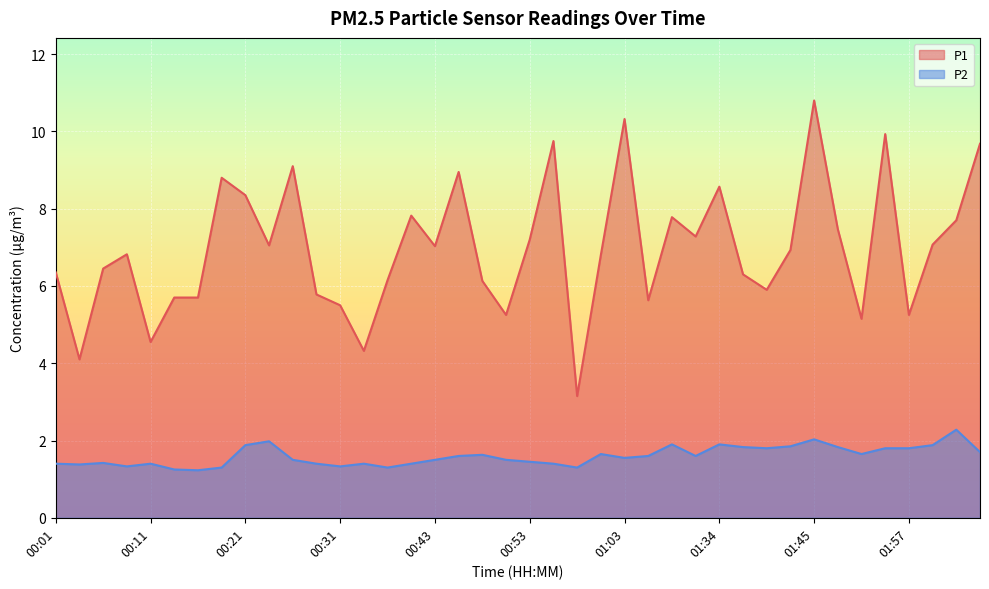

The P1 series shows 6.9 at 01:42. True or false?

True